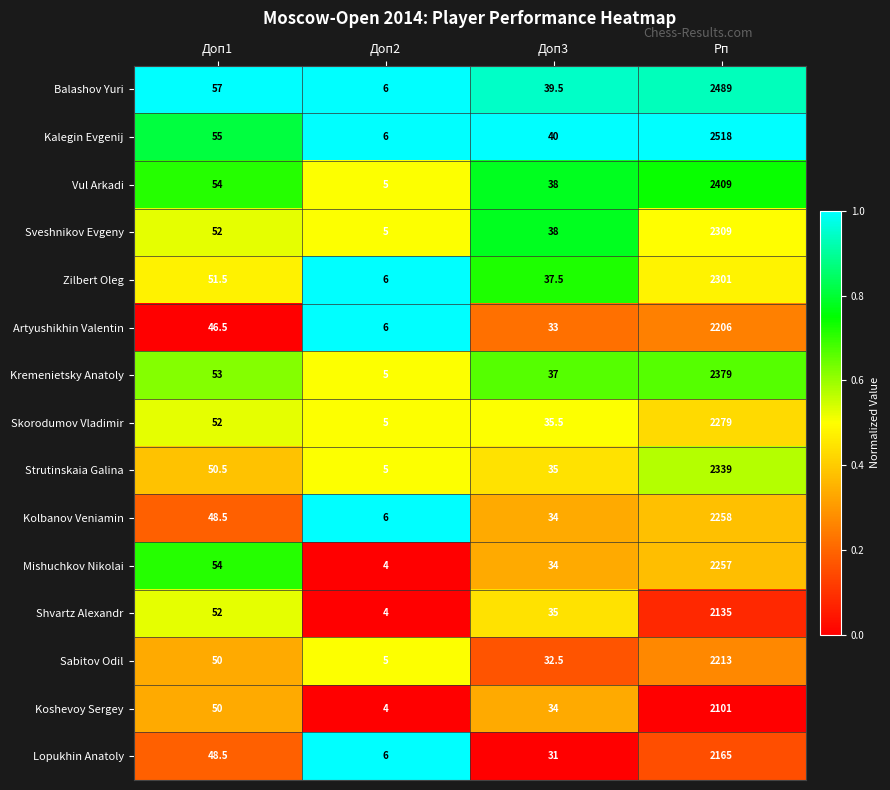

Which series has the largest total across all categories?

Kalegin Evgenij